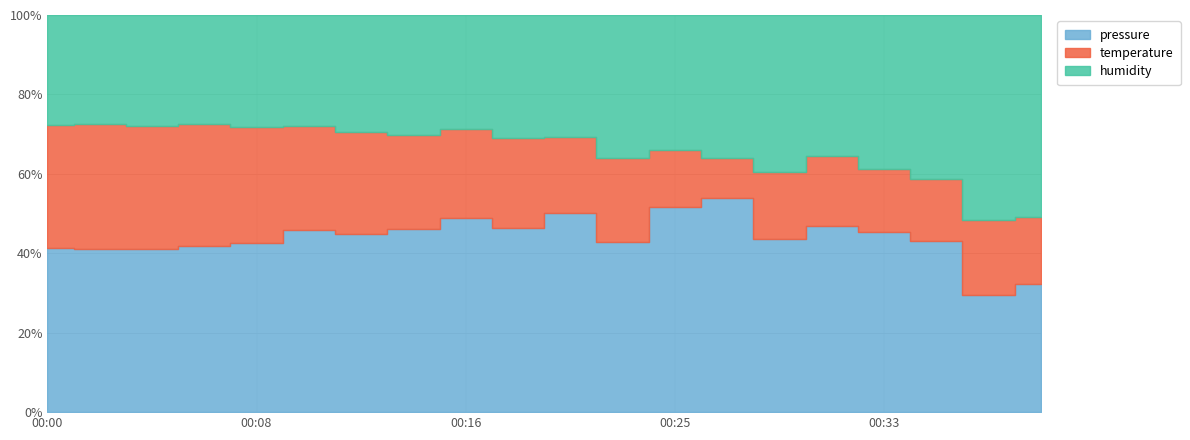

Rank the series by their maximum value, from highest to lowest.

pressure, humidity, temperature